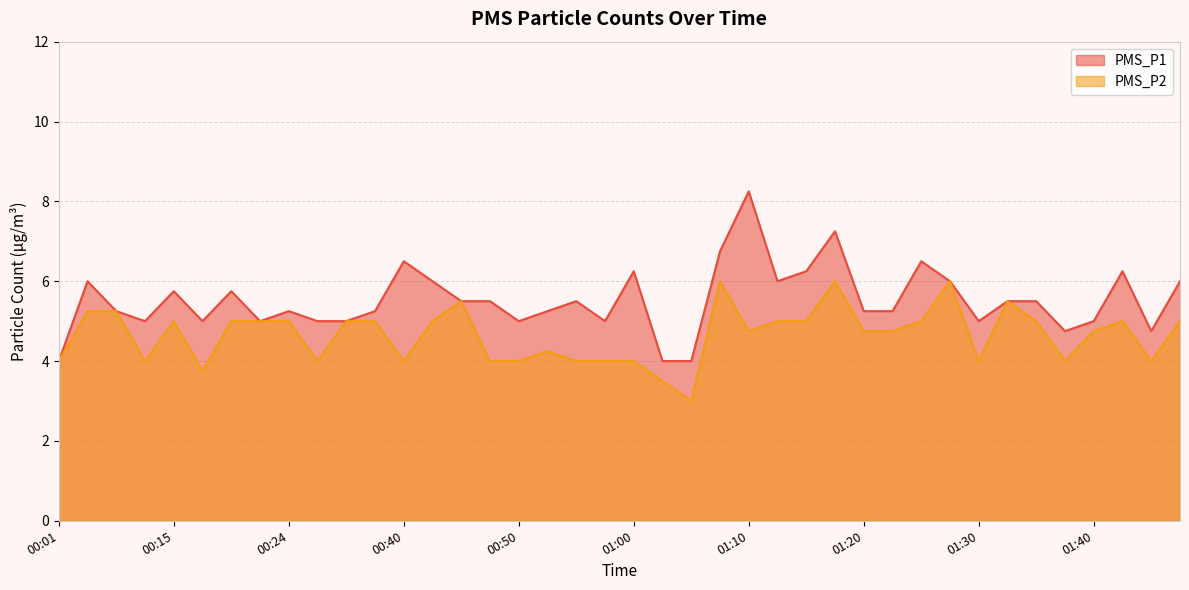

Rank the series by their average value, from highest to lowest.

PMS_P1, PMS_P2